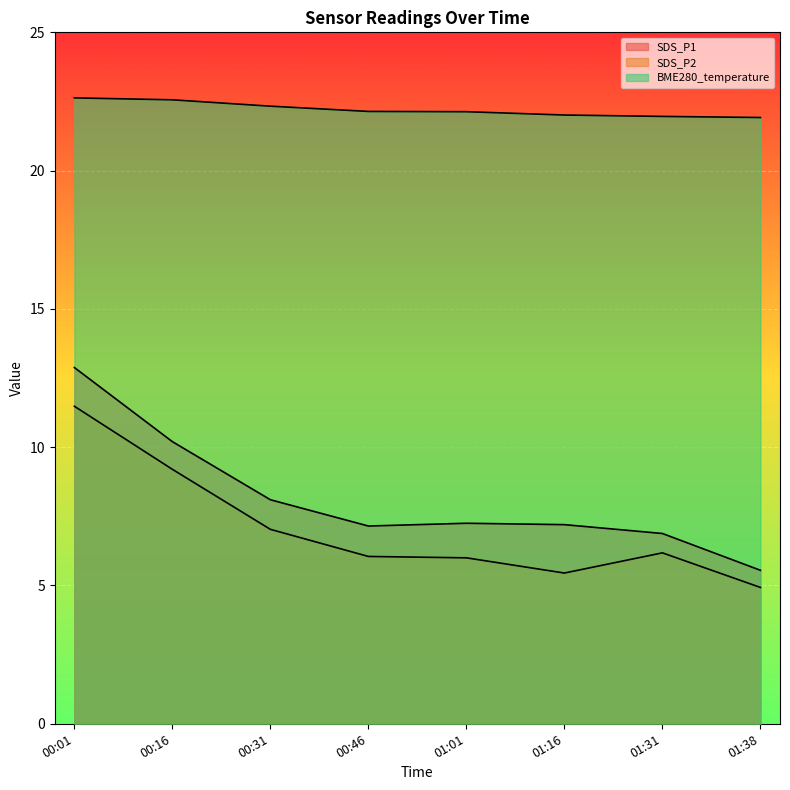

What are all the series names shown in the legend?

SDS_P1, SDS_P2, BME280_temperature